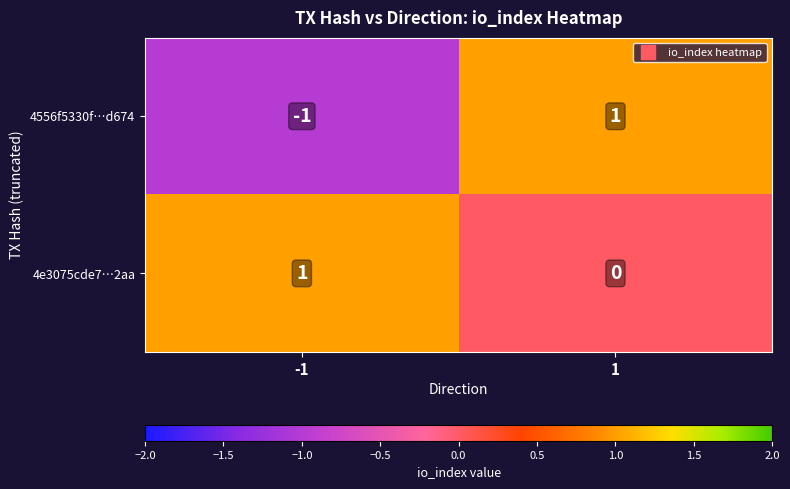

At which category is the sum across all series the highest?

1